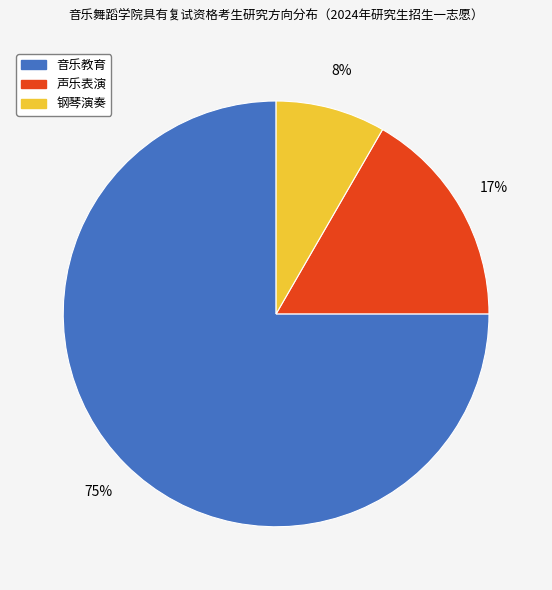

To the nearest percent, what is the difference between the 音乐教育 and 钢琴演奏 slice percentages?

67%